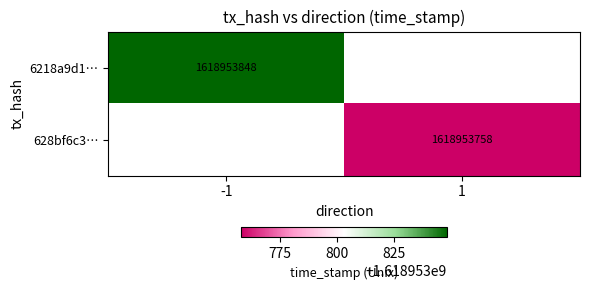

How many 1 values are between 0 and 1618953758?

2